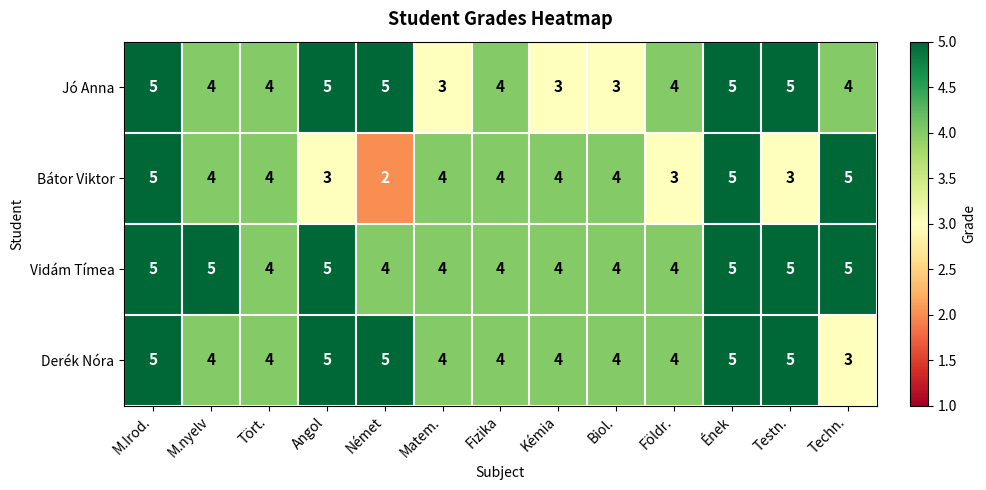

Count the number of data series in this chart.

4